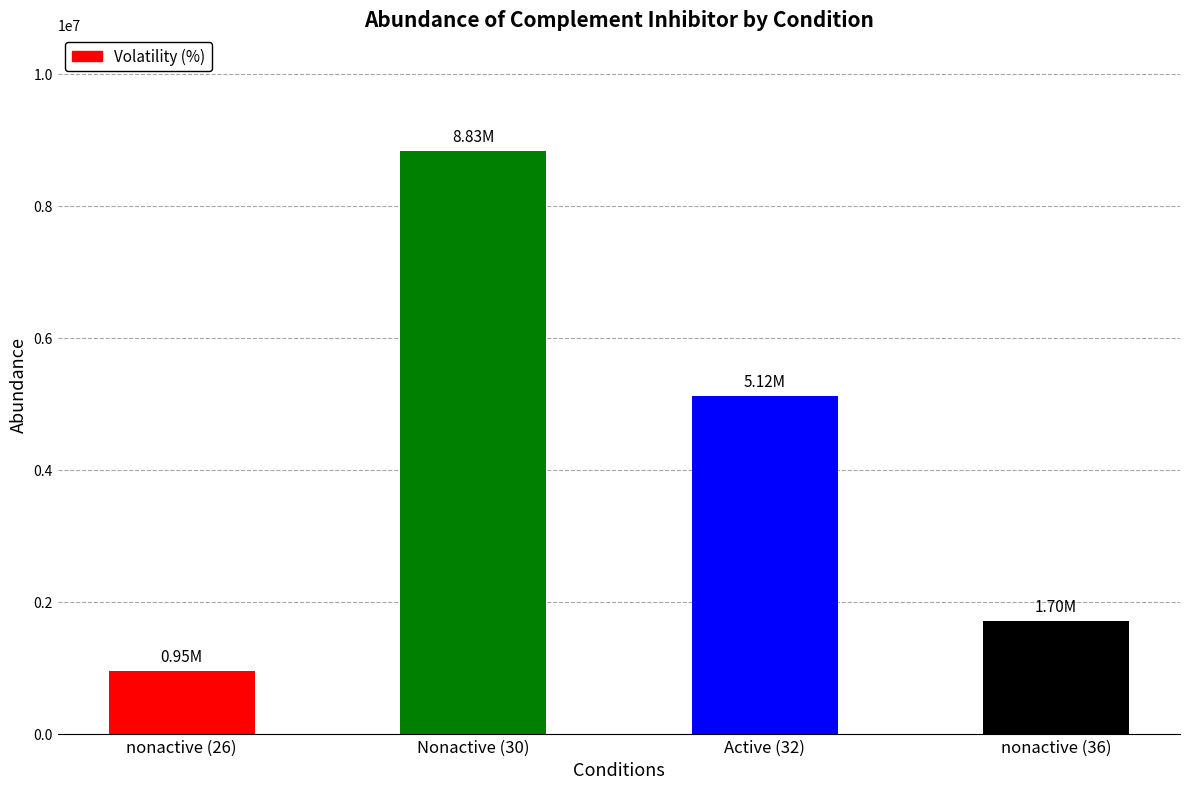

Where does the data first go above 5115000?

Nonactive (30)